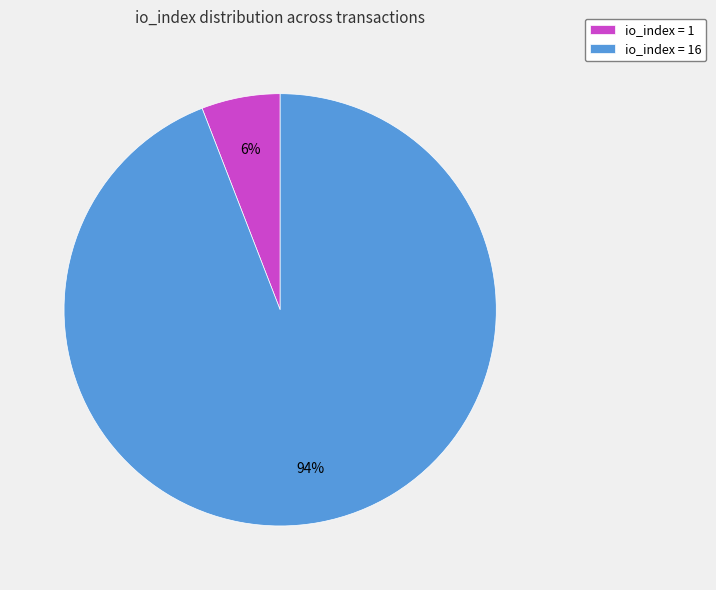

Count the number of slices in the pie.

2